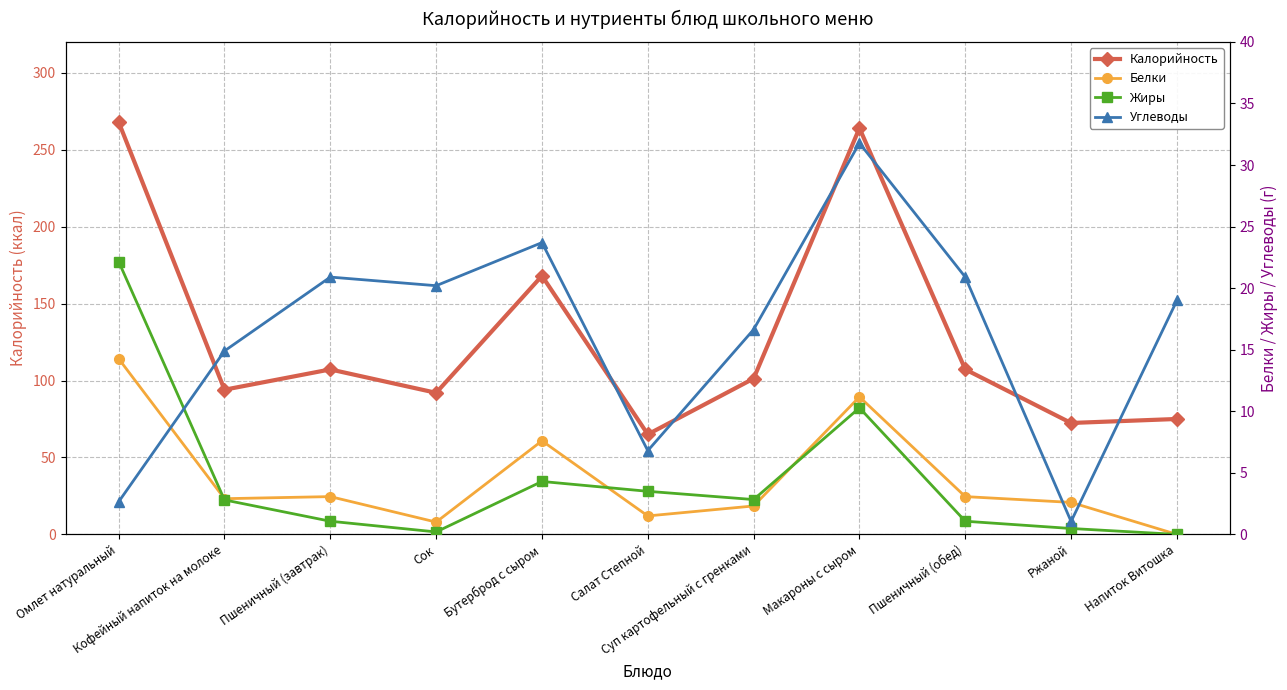

Does the chart have visible grid lines?

Yes